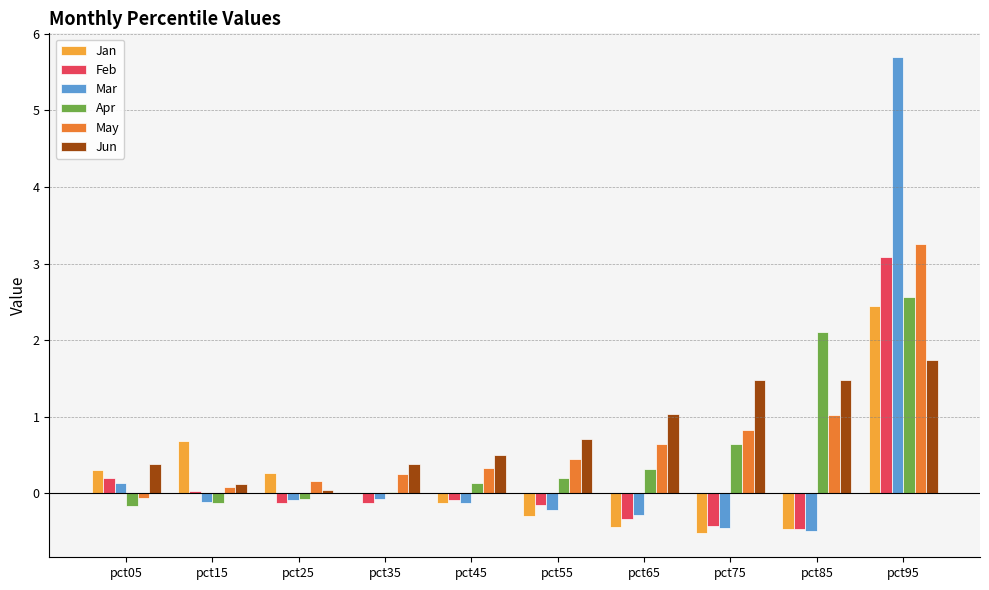

True or false: Jun has a value of 0.1 at pct15.

True